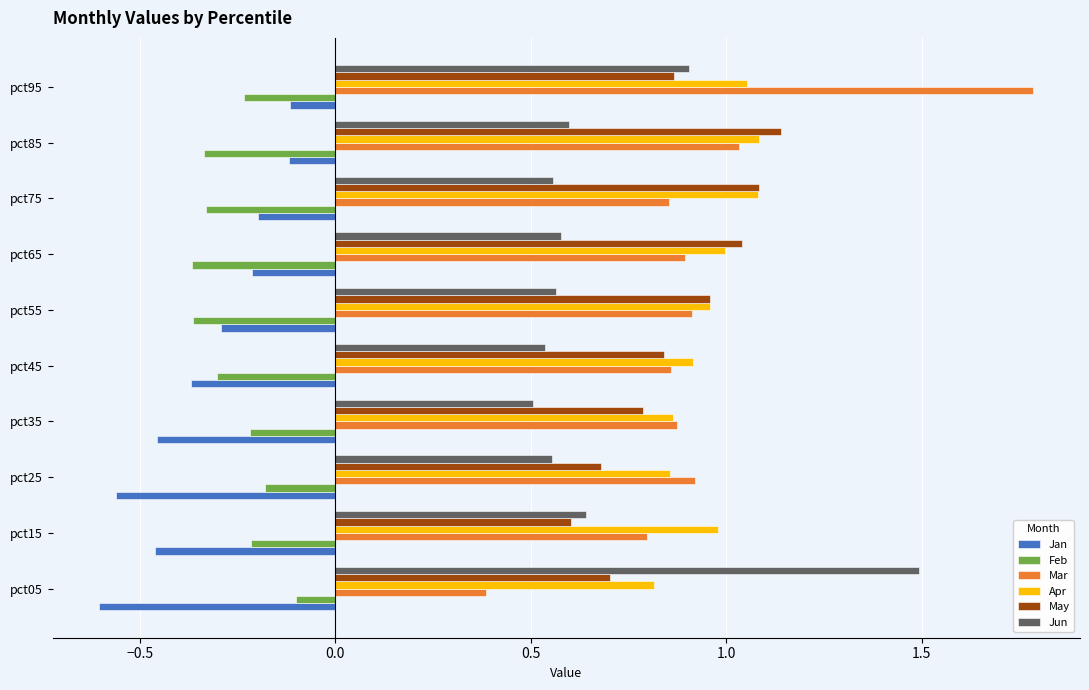

The Mar series shows 1.0 at pct85. True or false?

True